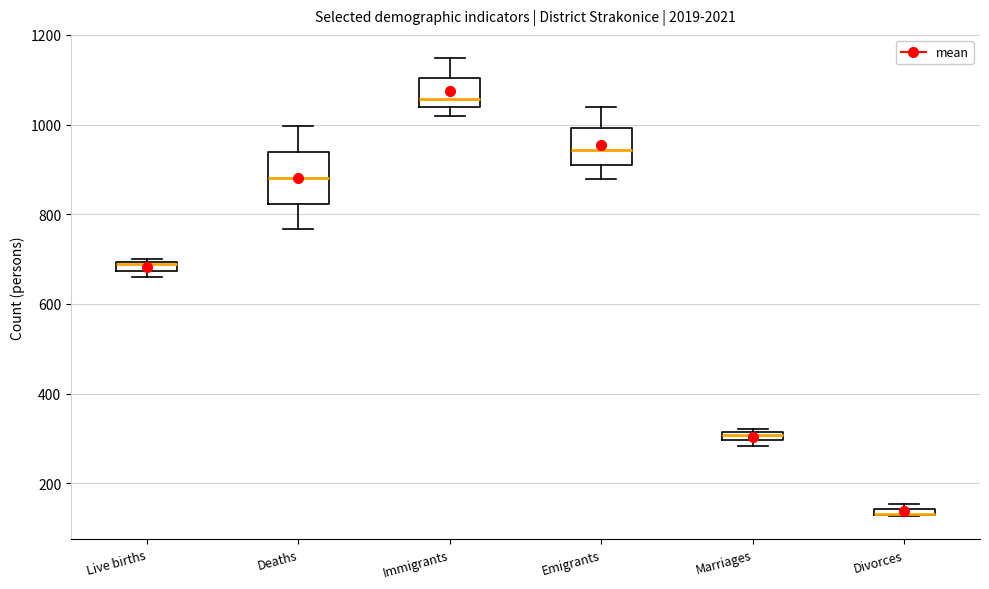

Where does the median line of the box for Emigrants sit on the y-axis? The values are not printed on the chart, so give them approximately, as read against the axis.

940